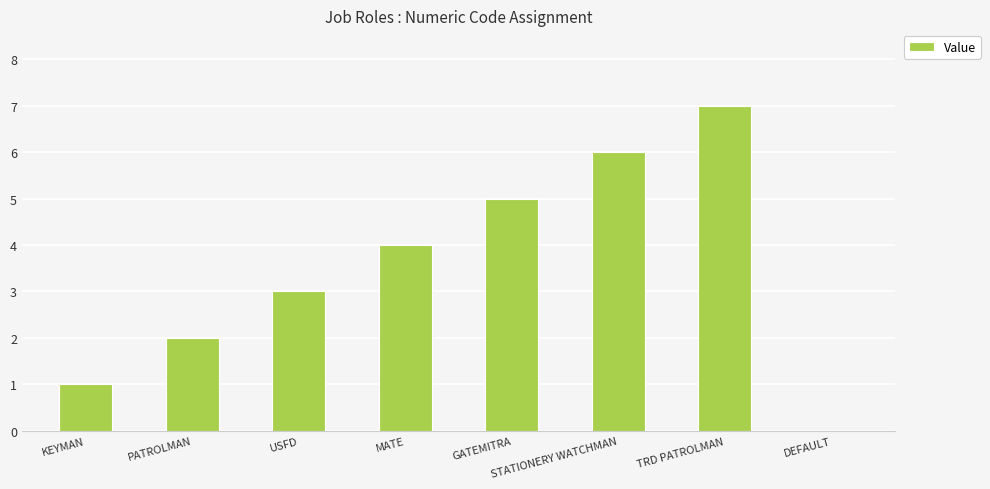

Are the bars horizontal?

No